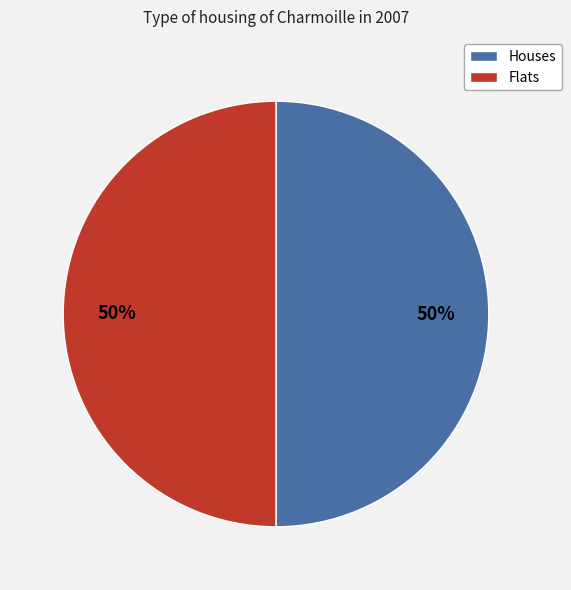

To the nearest percent, what portion does Houses represent?

50%